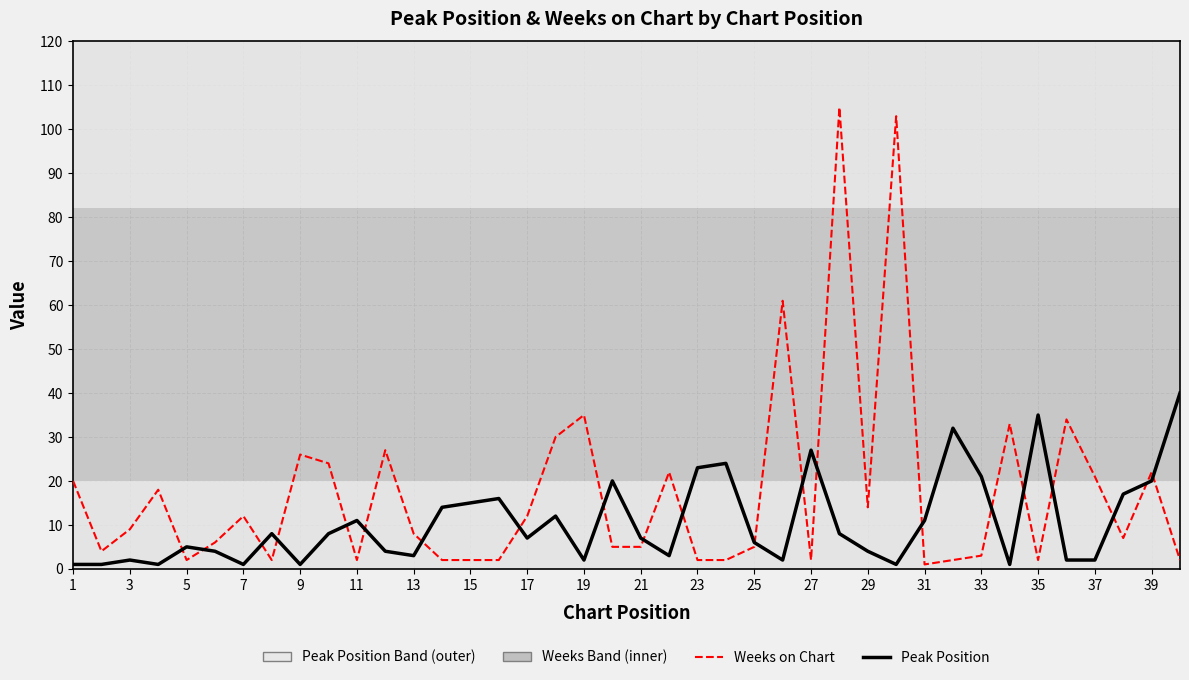

What is the maximum value shown in the chart?

105